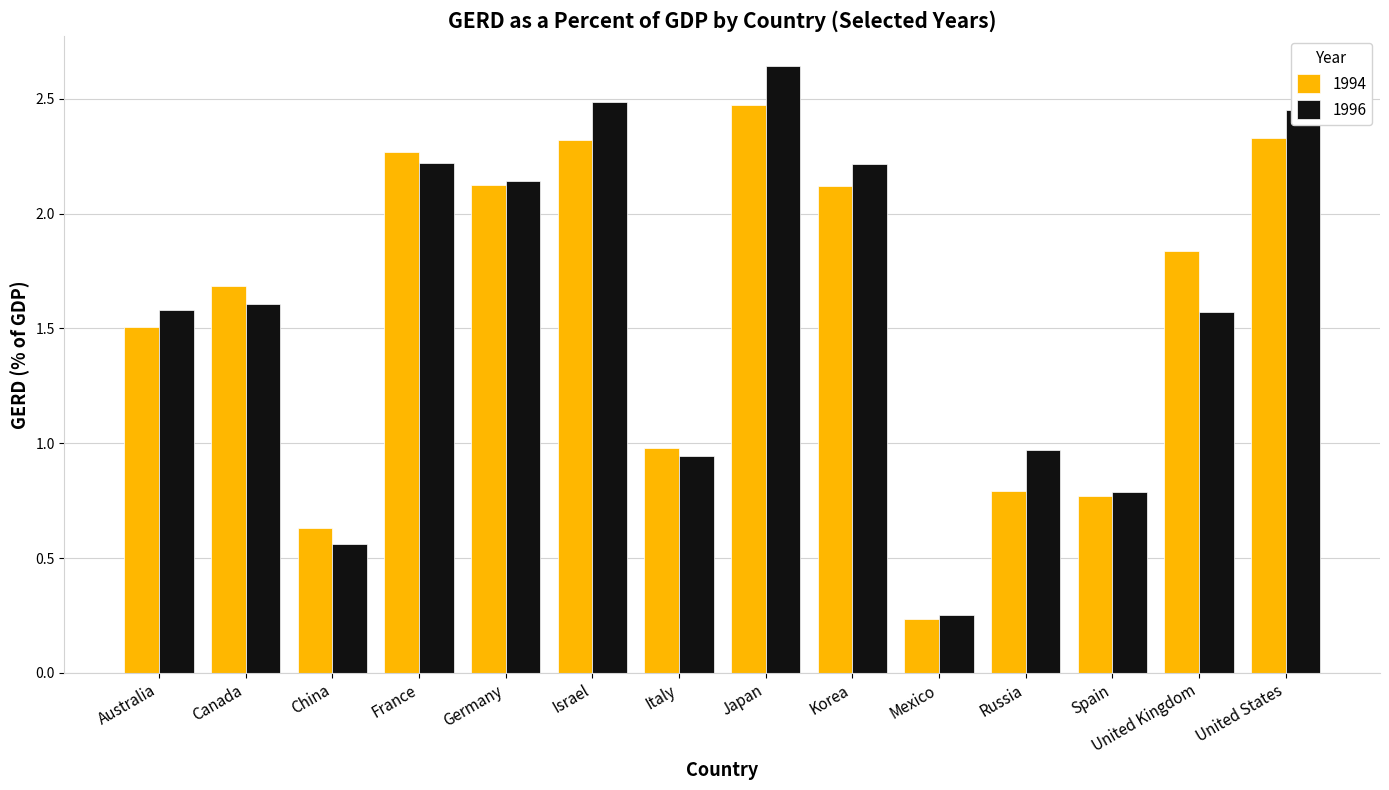

Which series has the widest spread of values?

1996